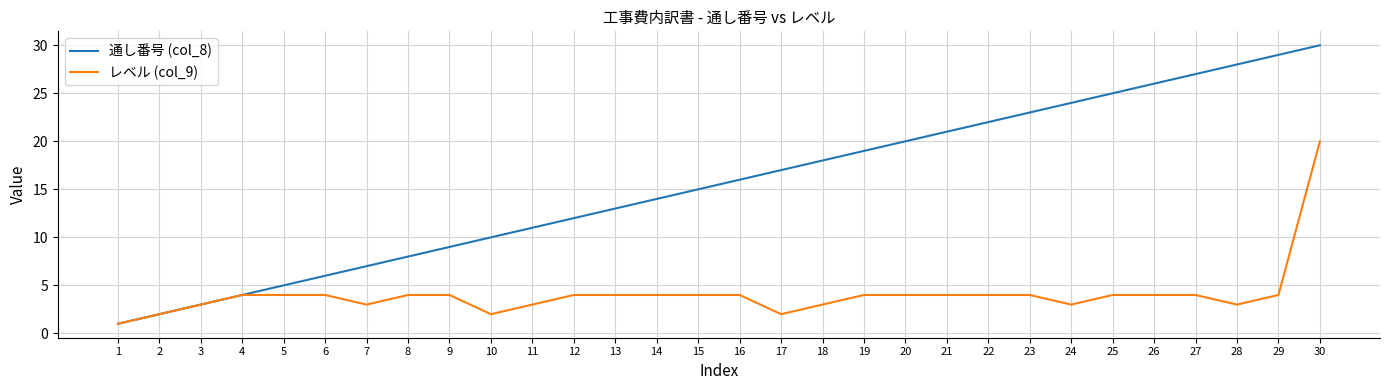

What is the approximate value of レベル (col_9) at 5, to the nearest 5?

5